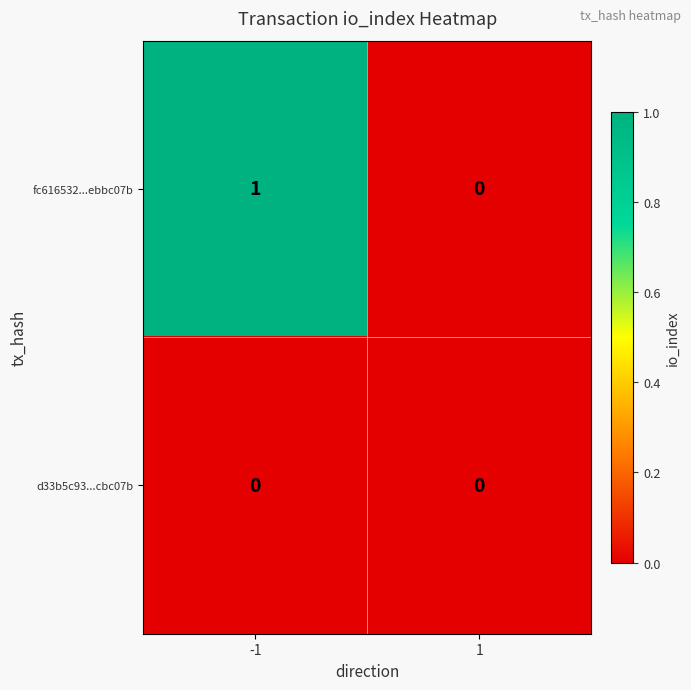

The value of d33b5c93...cbc07b at -1 is 0. True or false?

True